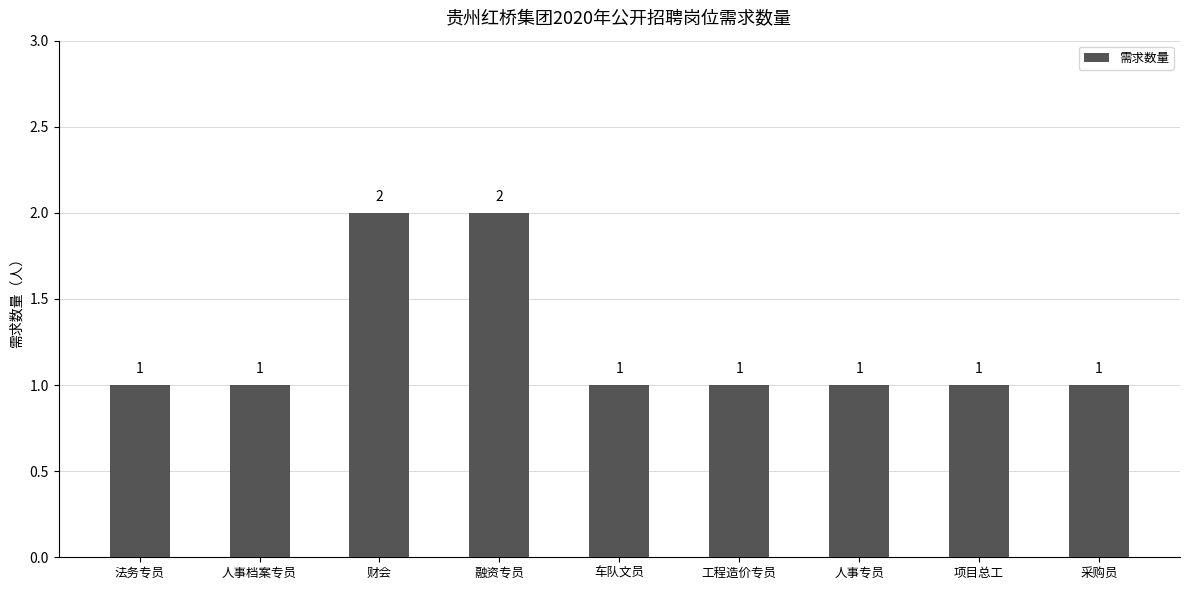

What is the value of the 9th bar from the left?

1